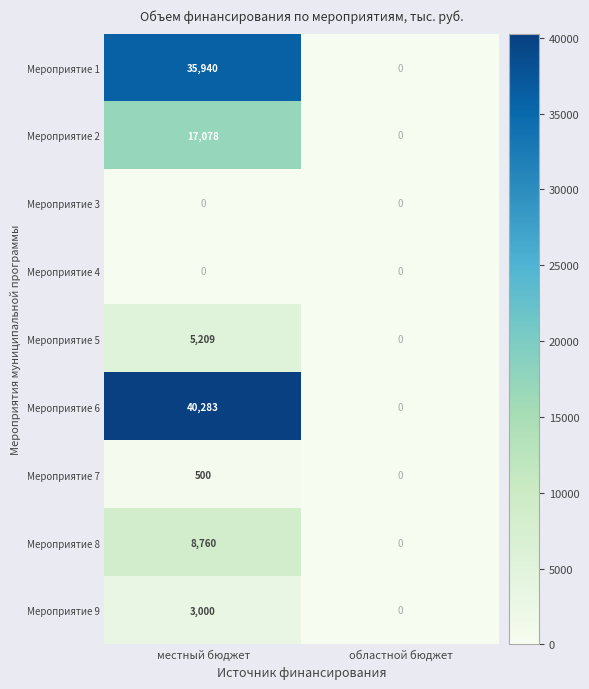

At which category is the sum across all series the highest?

местный бюджет